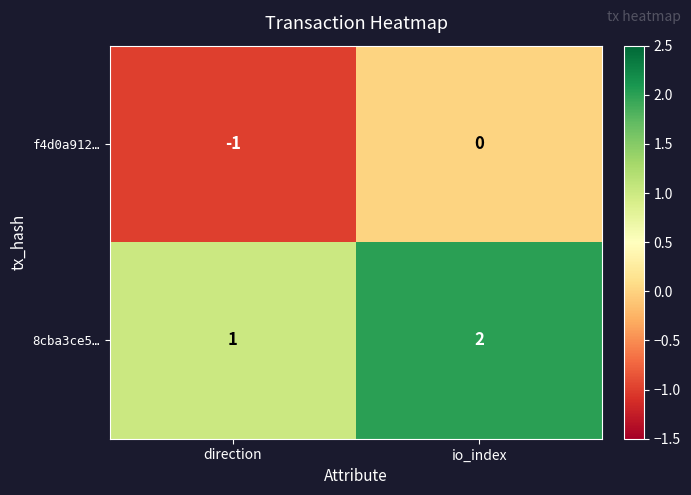

At which label does 8cba3ce5… reach its minimum?

direction